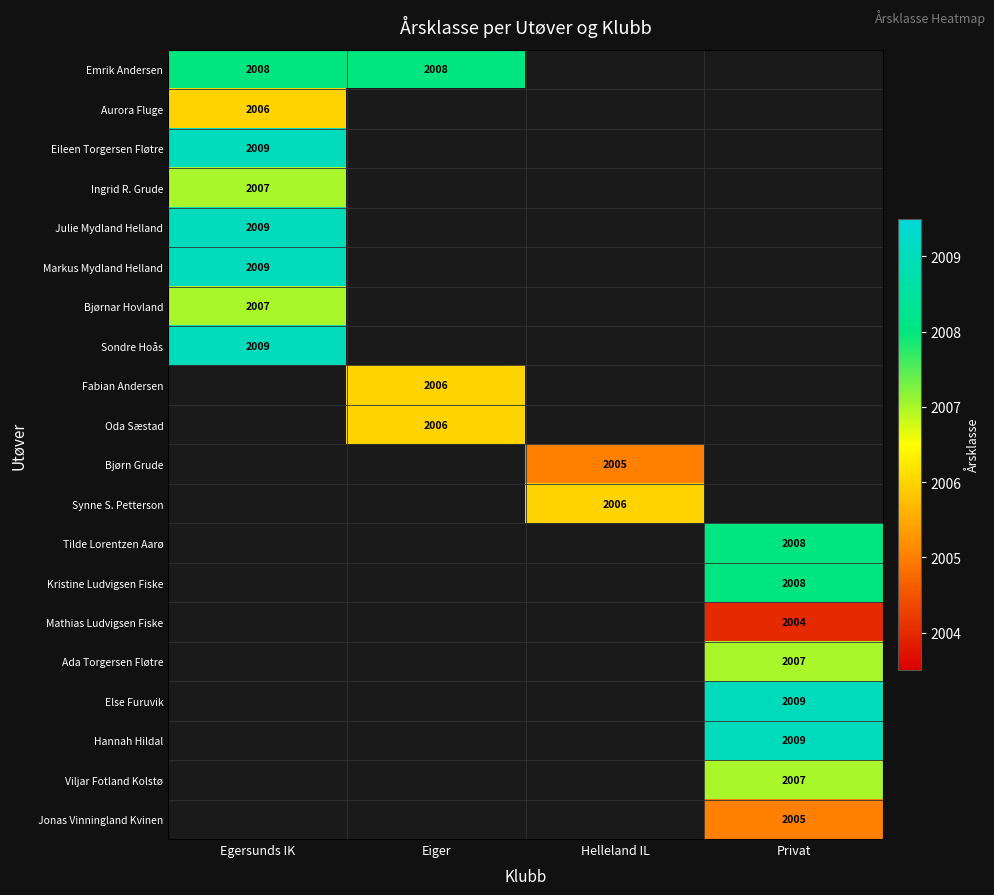

True or false: Emrik Andersen has a value of 2789 at Egersunds IK.

False